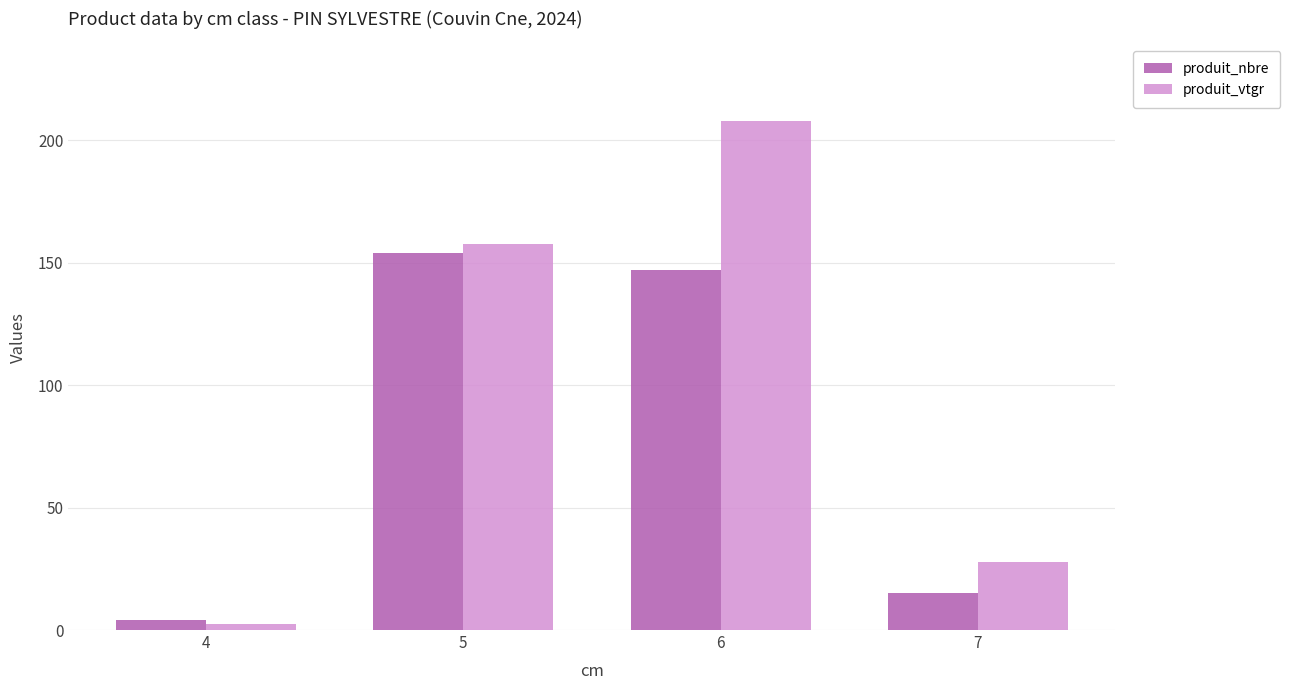

Is the value of produit_vtgr at 7 greater than the value of produit_nbre at 5?

No